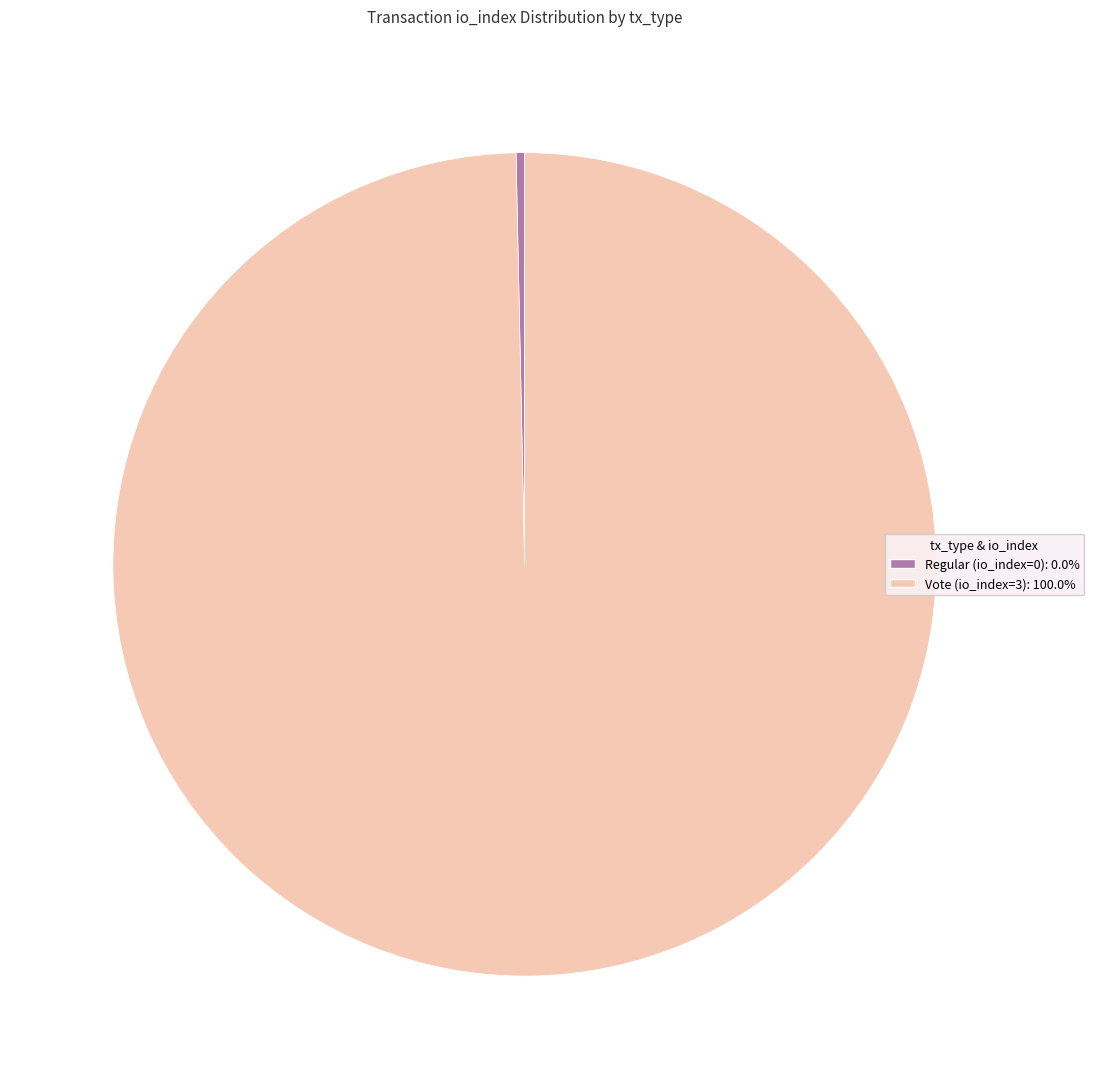

Which slice is the largest?

Vote (io_index=3)